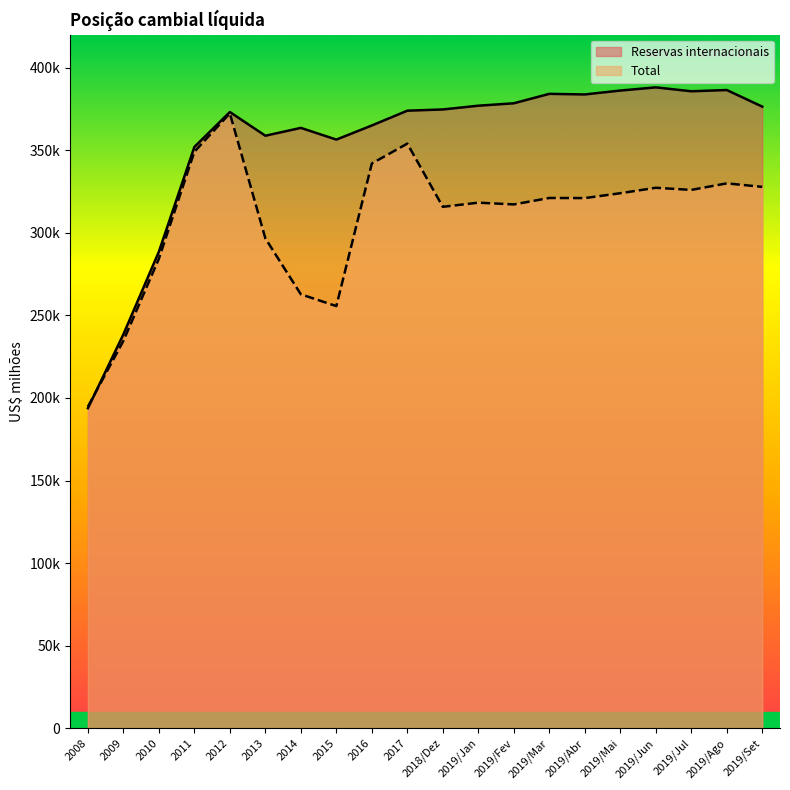

List the series in order of their overall mean, lowest first.

Total, Reservas internacionais